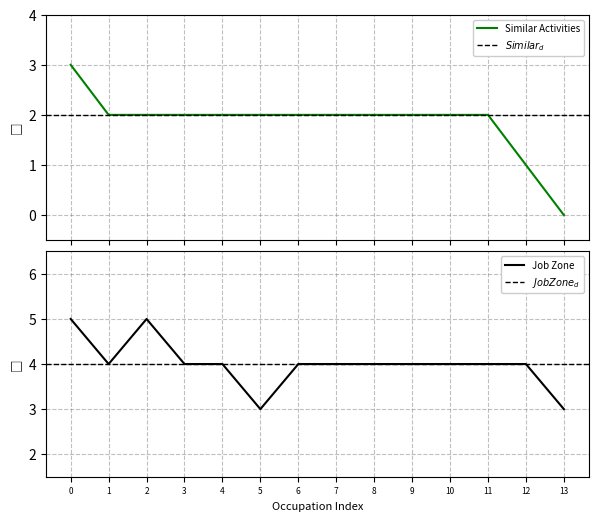

Rank the series by their maximum value, from lowest to highest.

similar_activities, job_zone